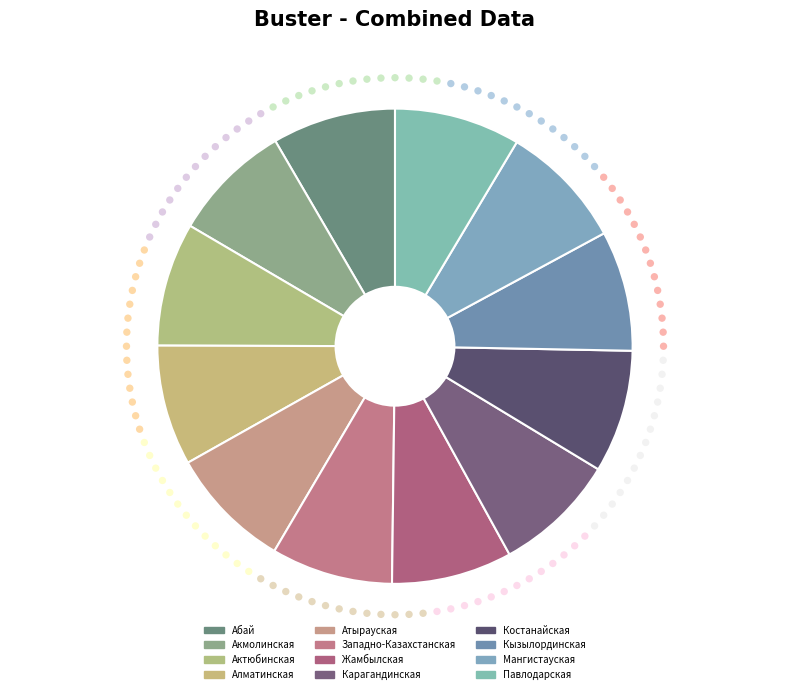

The Жамбылская slice represents 18% of the pie. True or false?

False